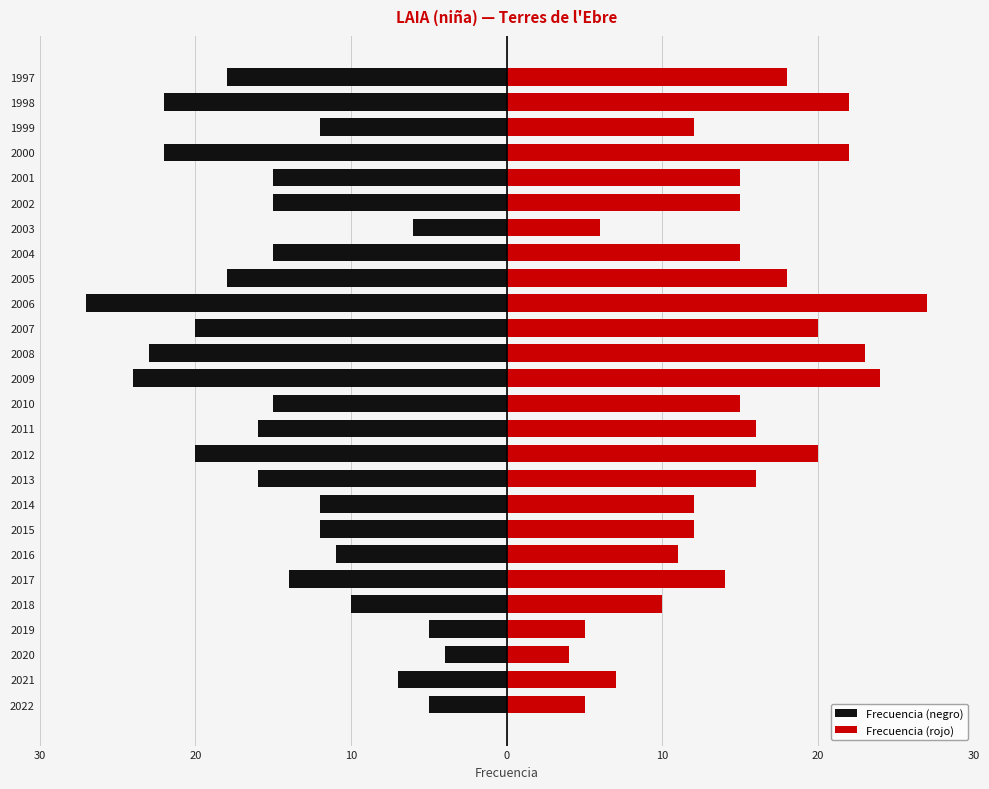

How many values in the Frecuencia (rojo) series are below 15?

11